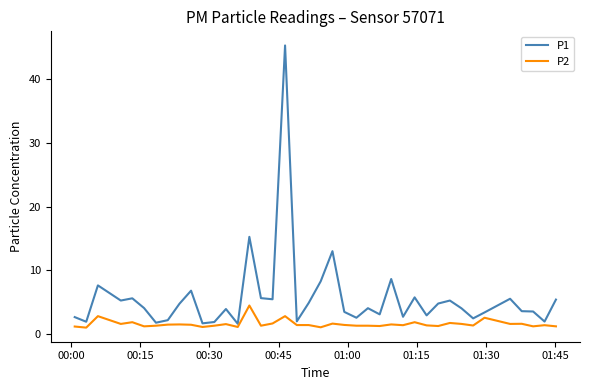

True or false: P2 and P1 cross at least once.

False